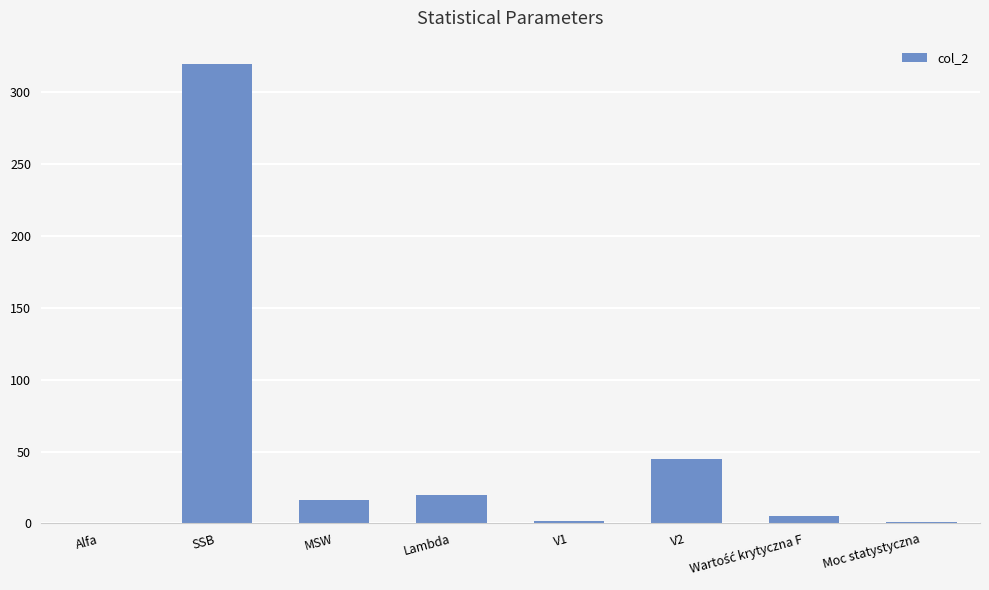

Which category has the highest value across all series?

SSB